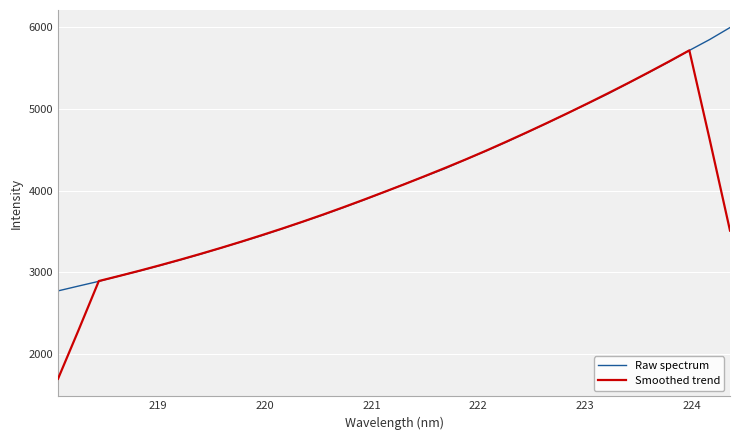

What is the lowest value of the Smoothed trend series?

1699.0